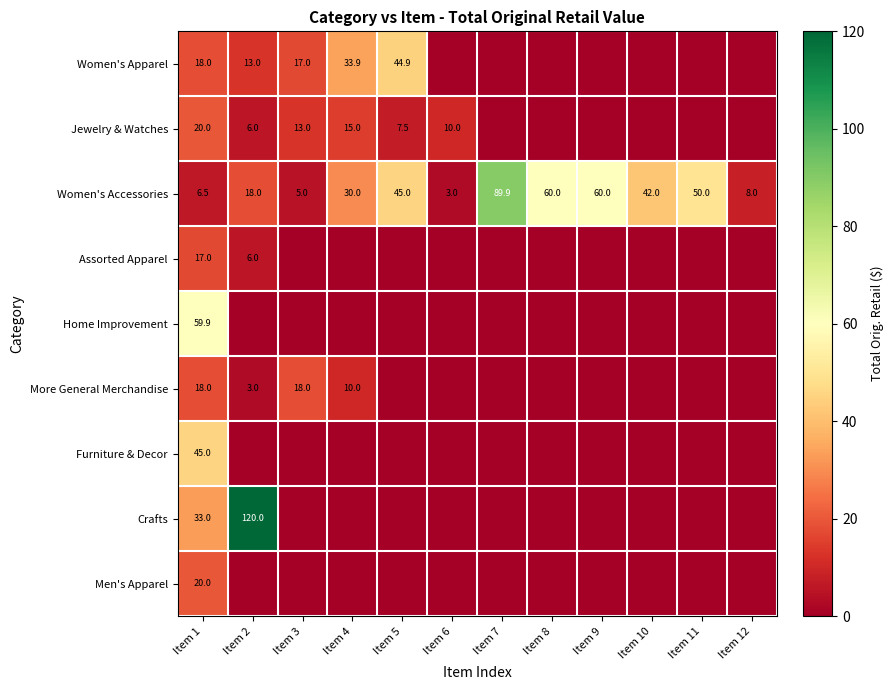

What is the sum of all Women's Accessories values?

417.4